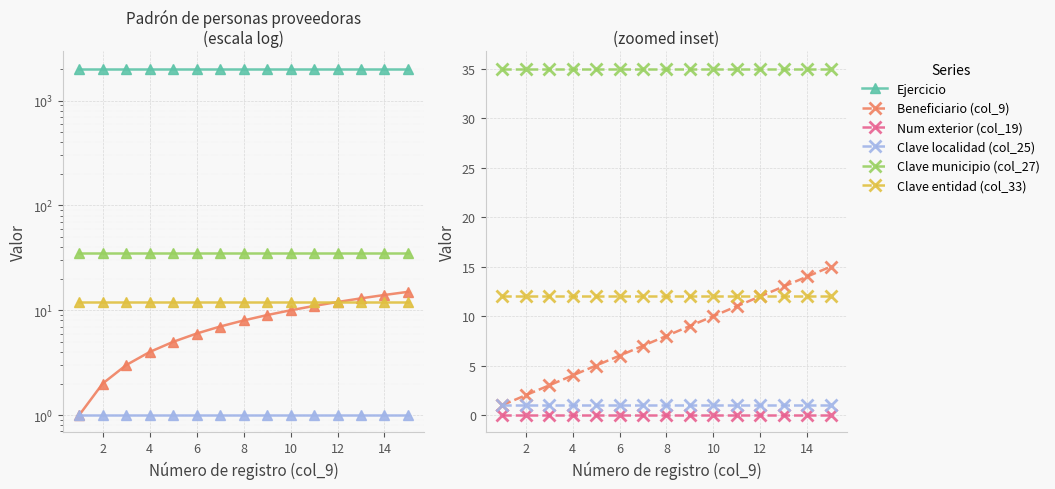

True or false: Clave entidad (col_33) and Ejercicio cross at least once.

False